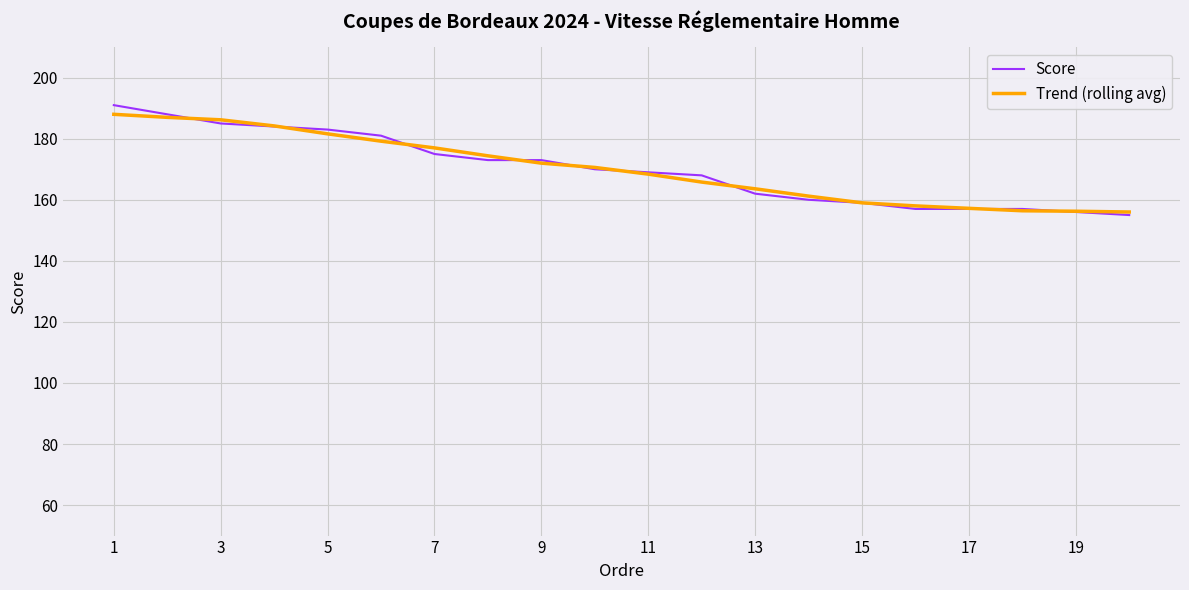

What is the highest value of the Trend (rolling avg) series?

188.0